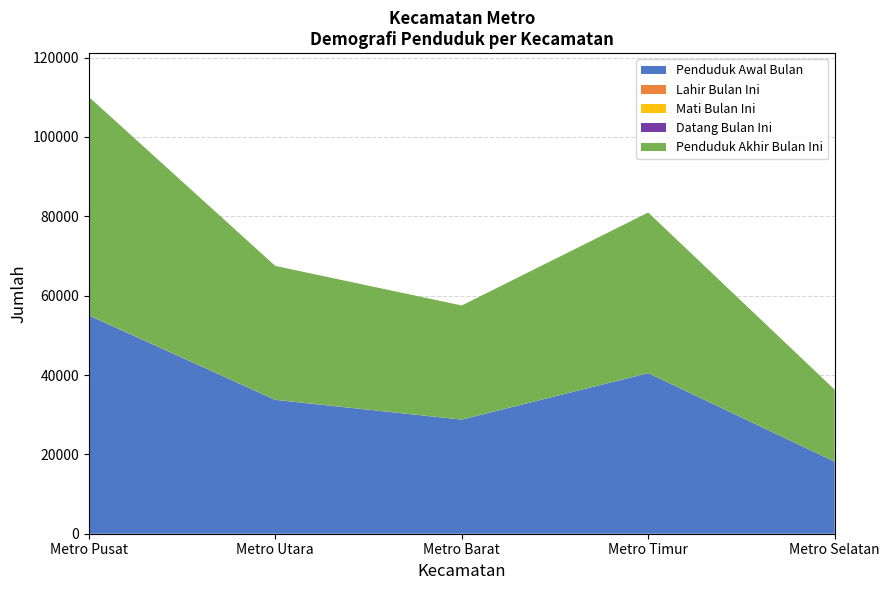

Reading right to left, transcribe all the data shown in this chart.

Penduduk Awal Bulan: 18137	40468	28753	33726	55027
Lahir Bulan Ini: 4	7	9	15	24
Mati Bulan Ini: 2	18	3	6	20
Datang Bulan Ini: 23	14	12	16	29
Penduduk Akhir Bulan Ini: 18149	40449	28752	33738	55016